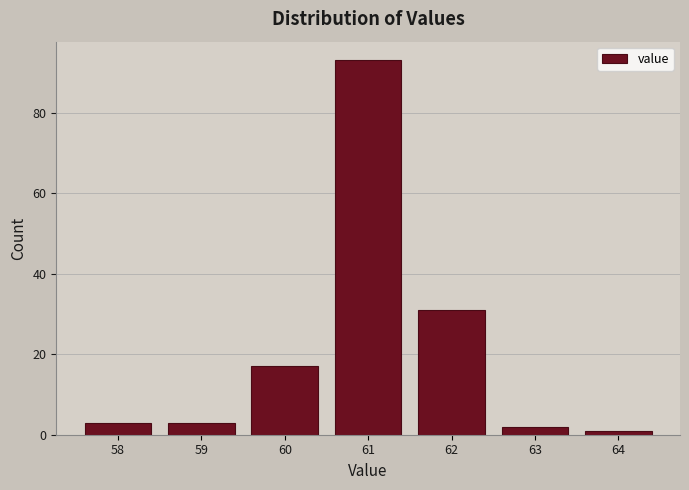

Which range on the x-axis has the tallest bar?

60.5 to 61.5